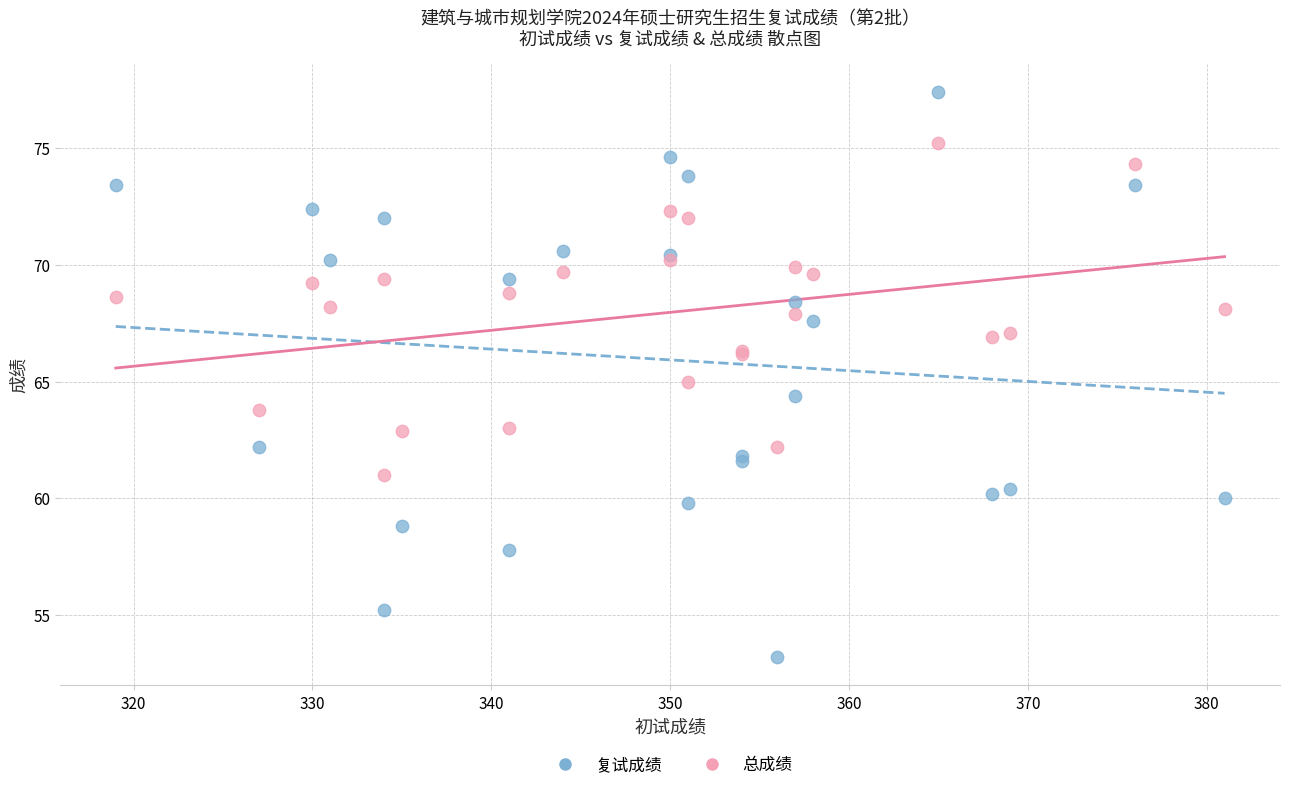

Which series has the widest spread of Y values?

复试成绩